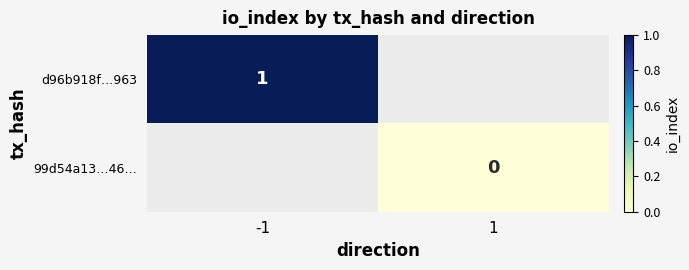

How many distinct data groups are displayed?

2